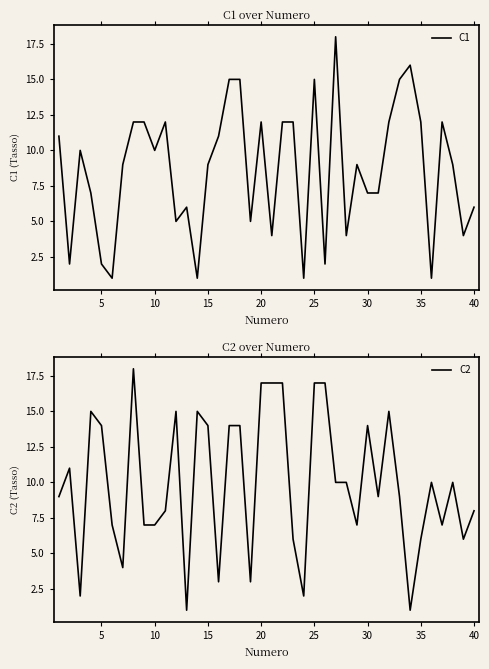

At how many categories does at least one series exceed 6?

36